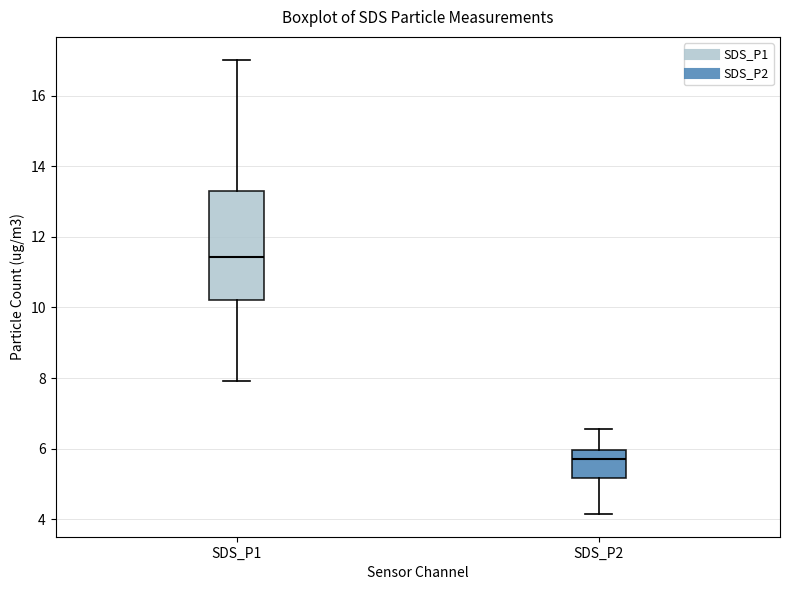

Reading left to right, transcribe this box plot: for each box, give where its median line is, the range the box spans, and where its two whiskers end, as read against the y-axis. The values are not printed on the chart, so give them approximately, as read against the axis.

SDS_P1: median 11.4, box 10.2 to 13.2, whiskers 8.0 to 17.0
SDS_P2: median 5.8, box 5.2 to 6.0, whiskers 4.2 to 6.6